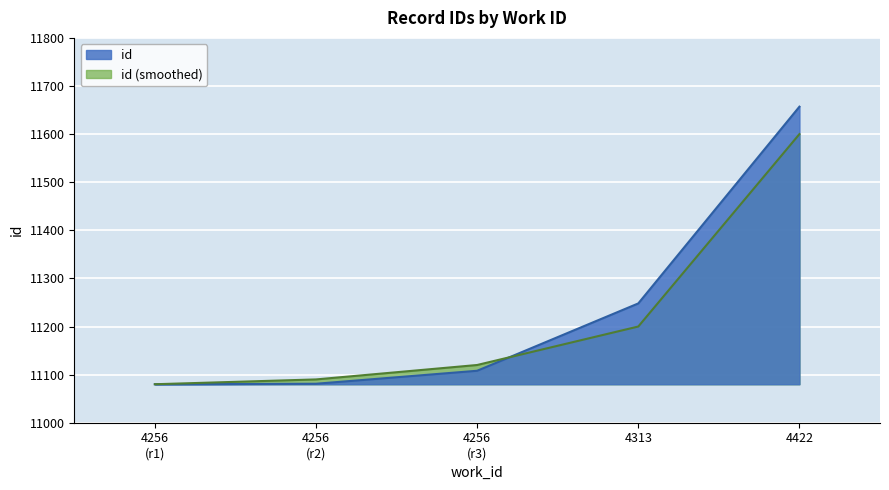

Reading right to left, what are all the values shown in this chart?

11657	11248	11108	11081	11080